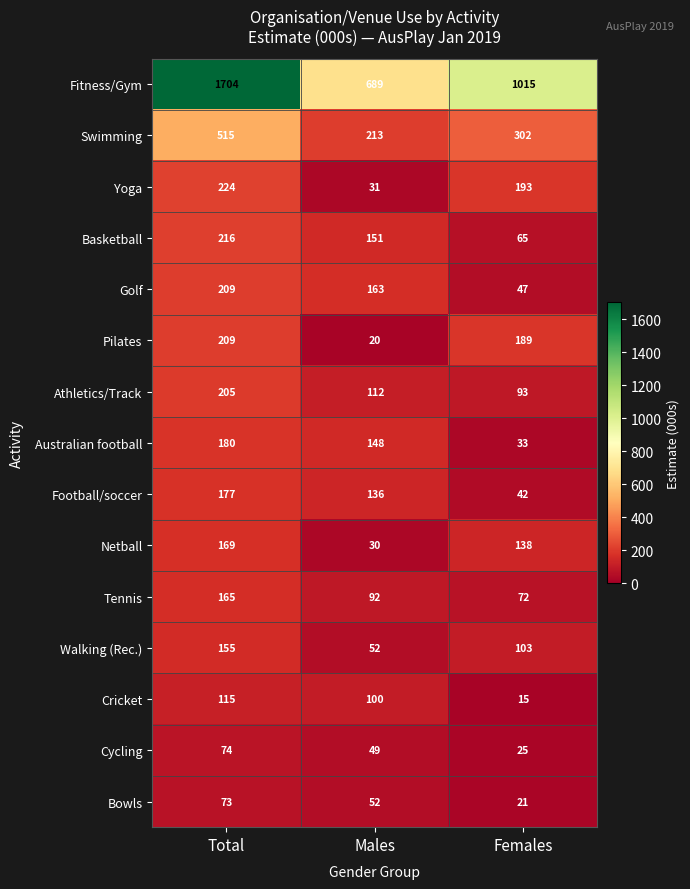

Which series changed the most between Total and Males?

Fitness/Gym